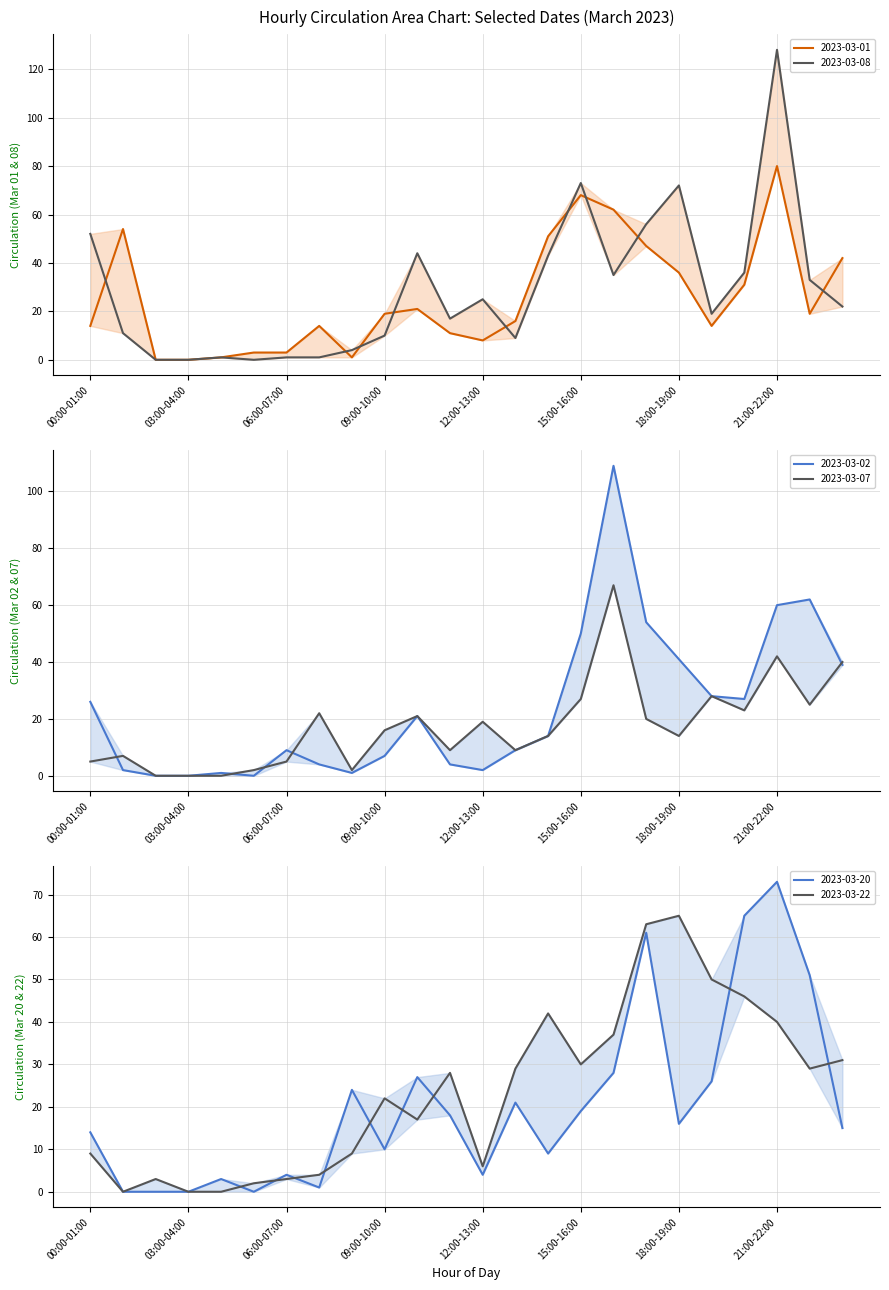

Is this an area chart (filled region under the line)?

No